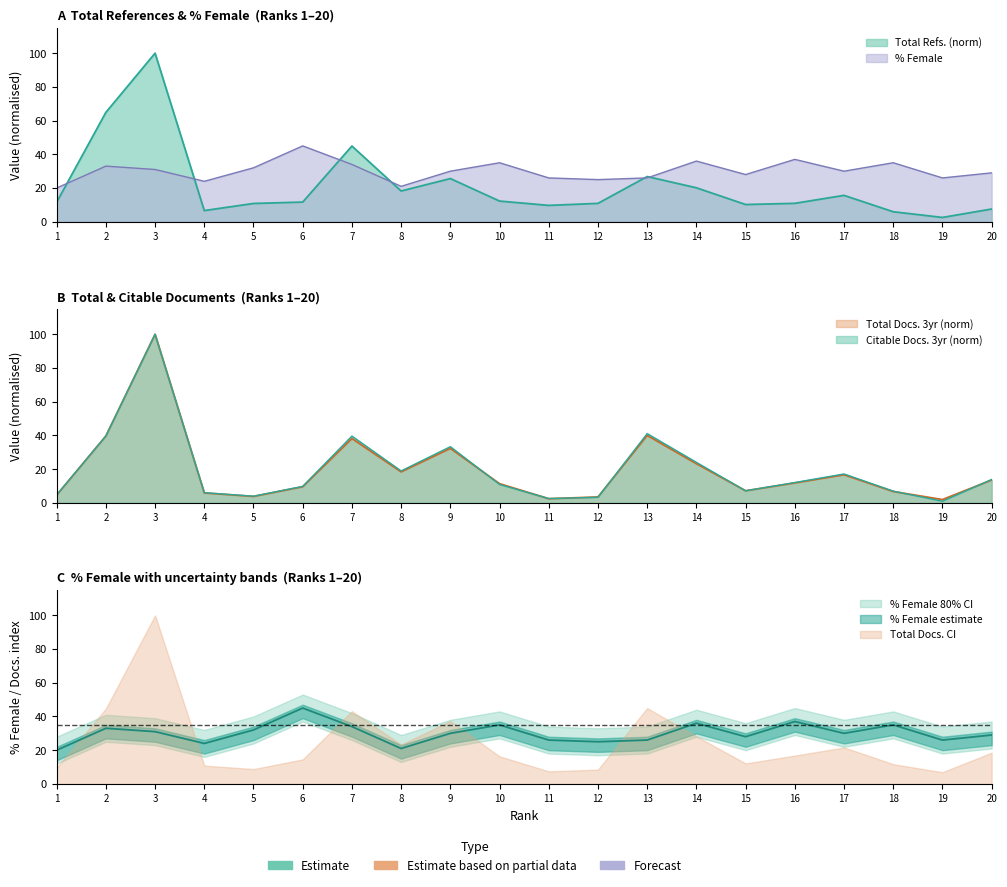

What is the smallest value displayed?

0.9